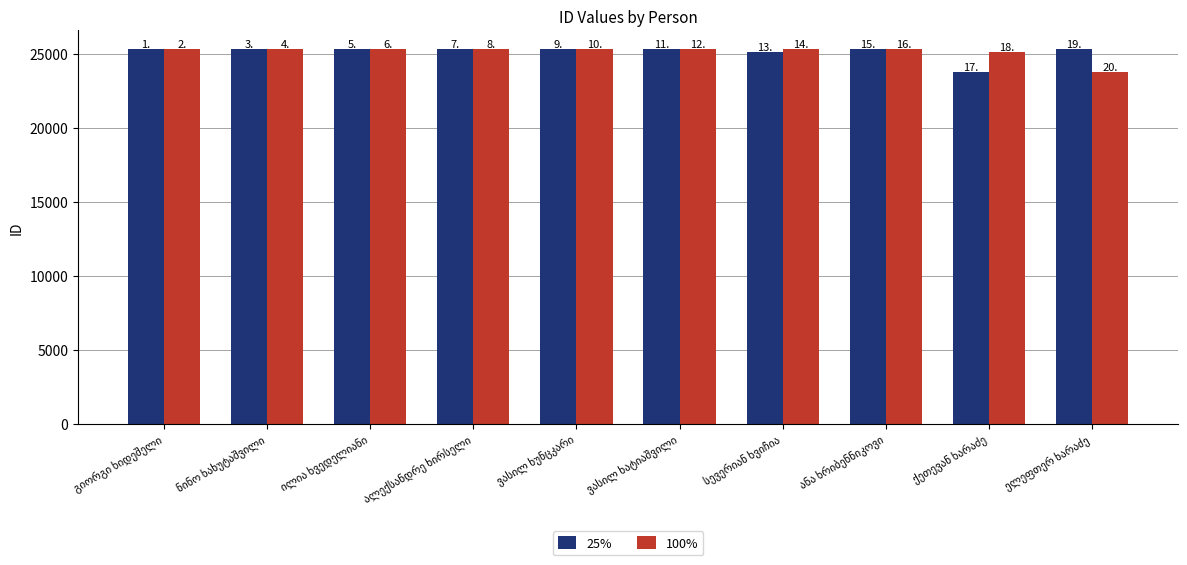

What are all the series names shown in the legend?

25%, 100%